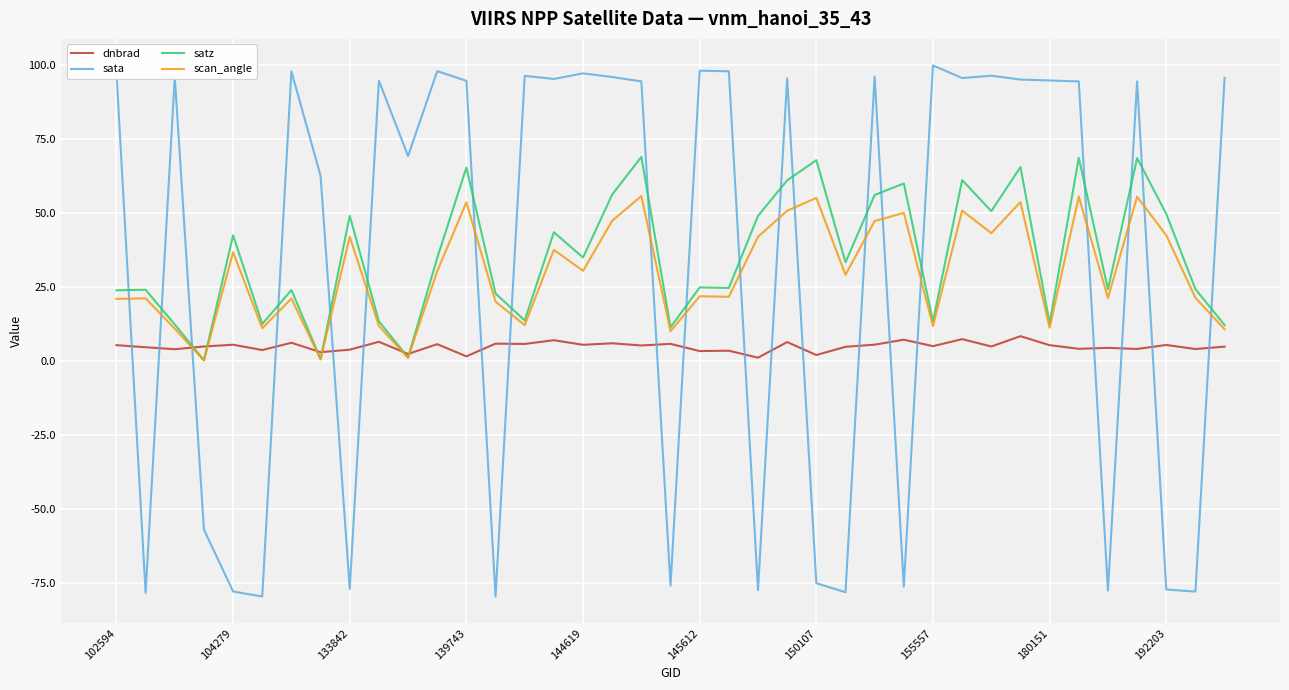

List the series in order of their peak value, lowest first.

dnbrad, scan_angle, satz, sata